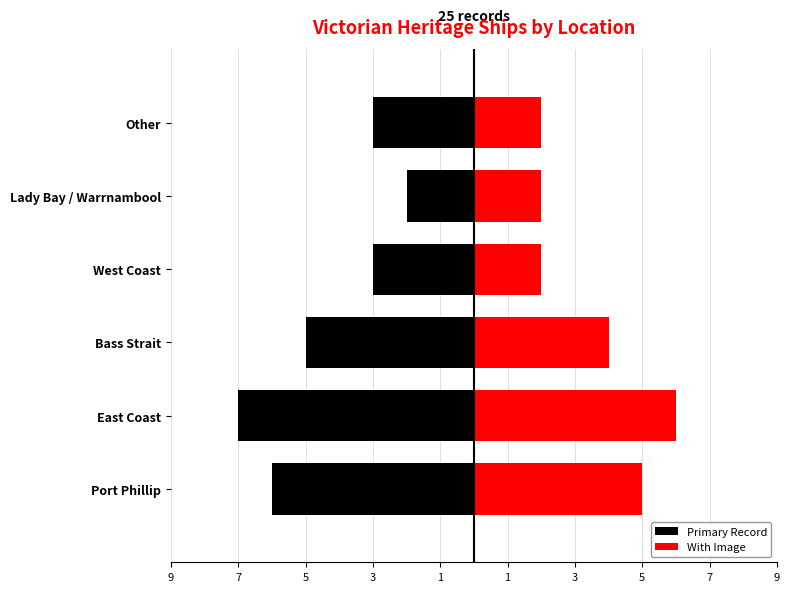

What is the difference between the maximum and minimum values in the With Image series?

4